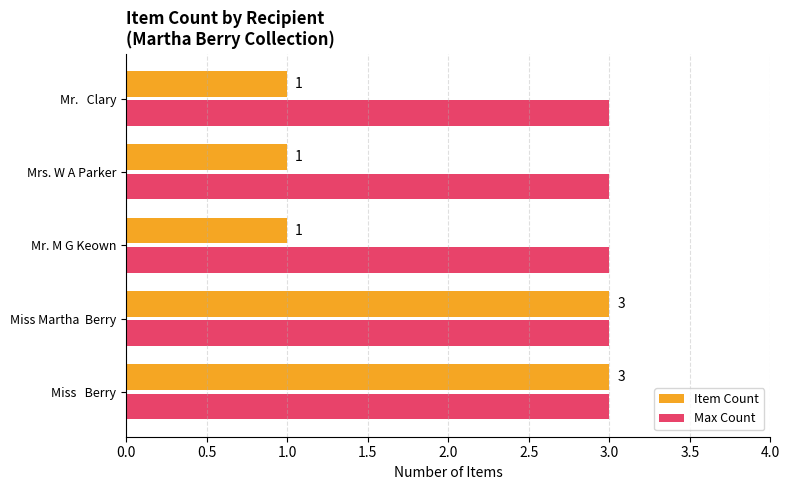

Which series changed the most between Miss   Berry and Mr. M G Keown?

Item Count